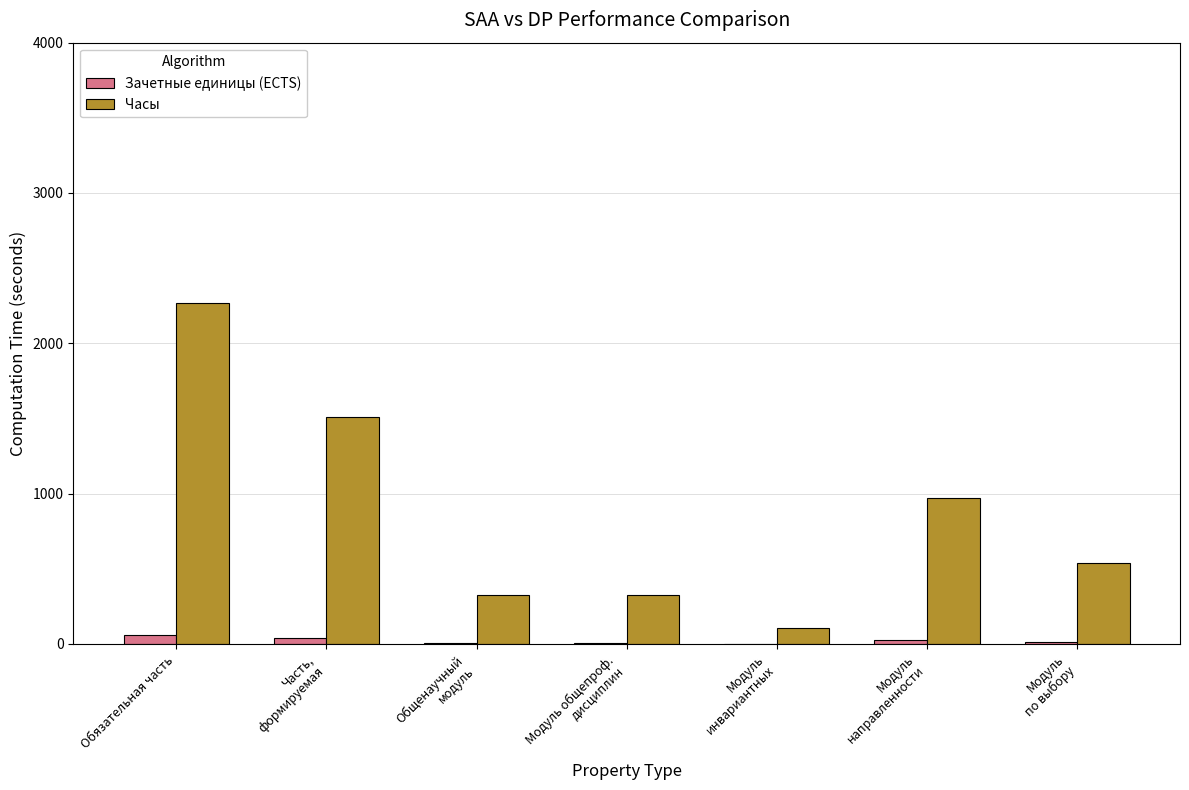

What is the sum of all Зачетные единицы (ECTS) values?

168